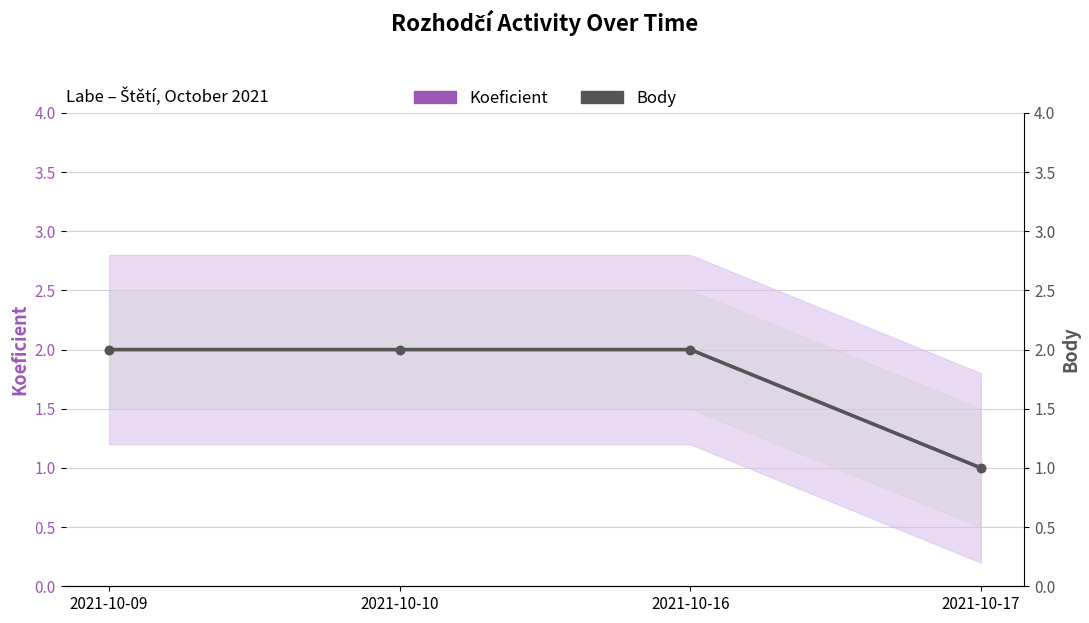

Reading right to left, extract all data points from this chart.

Koeficient: 1	2	2	2
Body: 1	2	2	2